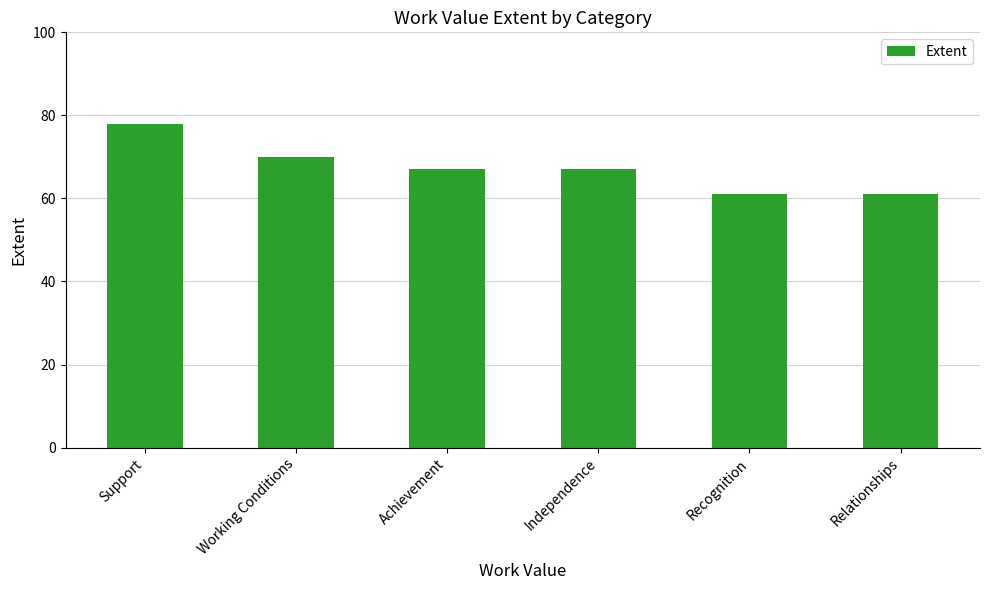

What is the sum of the values at Relationships and Achievement?

128